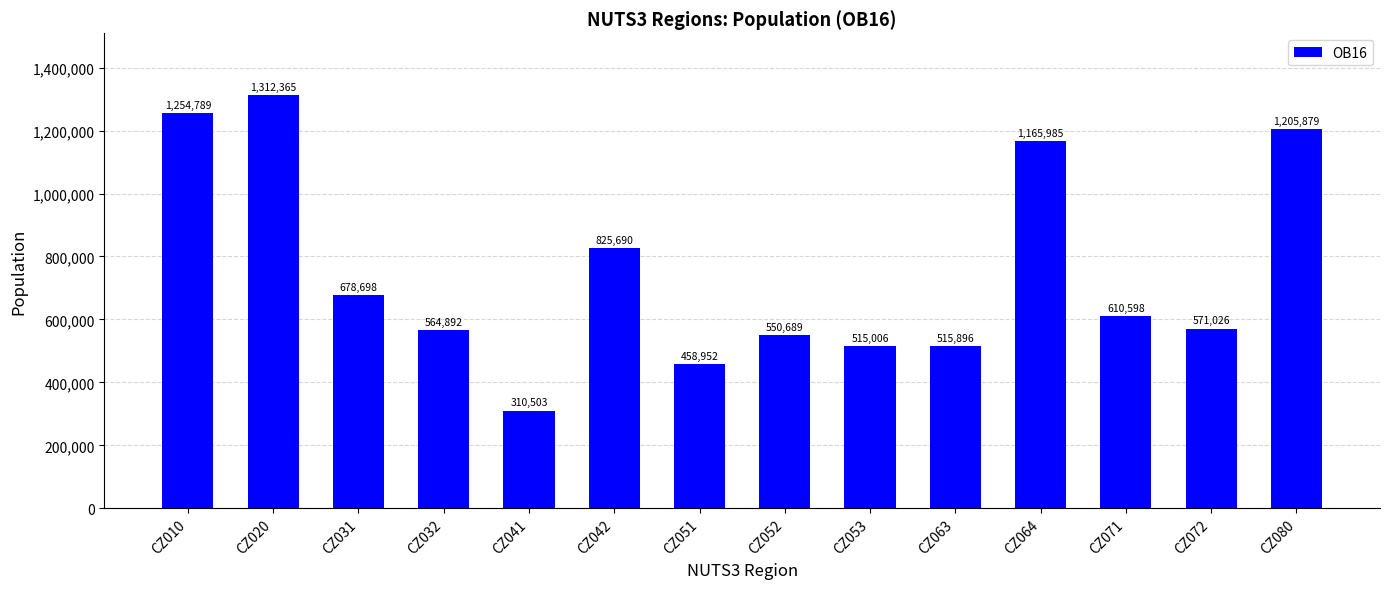

What is the value of the 3rd bar from the left?

678698